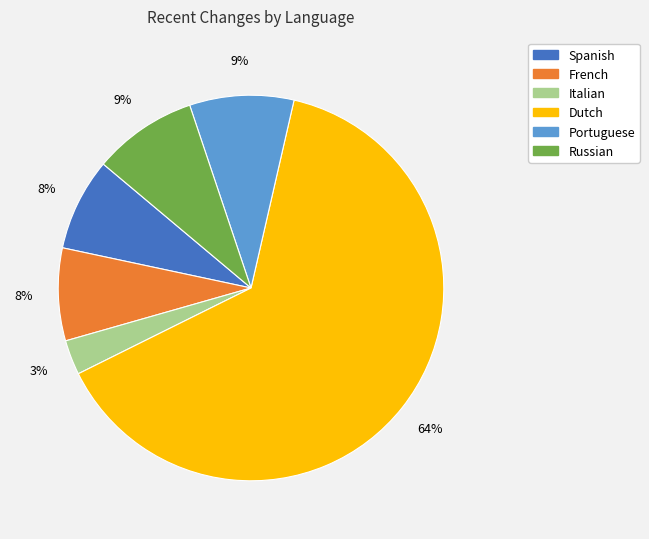

Is the sum of Spanish and Russian greater than half?

No